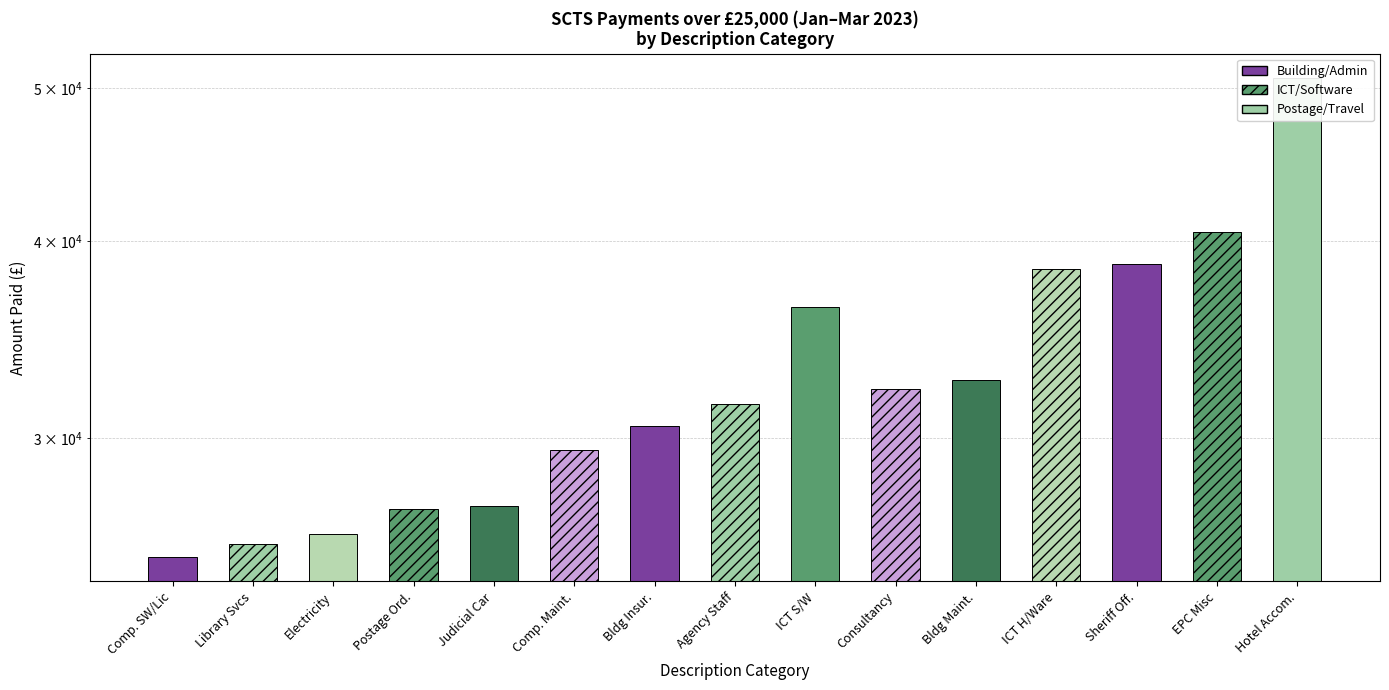

Reading left to right, transcribe all the data shown in this chart.

Comp. SW/Lic=25200.0	Library Svcs=25698.5	Electricity=26077.3	Postage Ord.=27028.8	Judicial Car=27167.6	Comp. Maint.=29500.0	Bldg Insur.=30522.6	Agency Staff=31541.4	ICT S/W=36340.5	Consultancy=32242.2	Bldg Maint.=32672.4	ICT H/Ware=38386.8	Sheriff Off.=38699.5	EPC Misc=40550.2	Hotel Accom.=50792.1